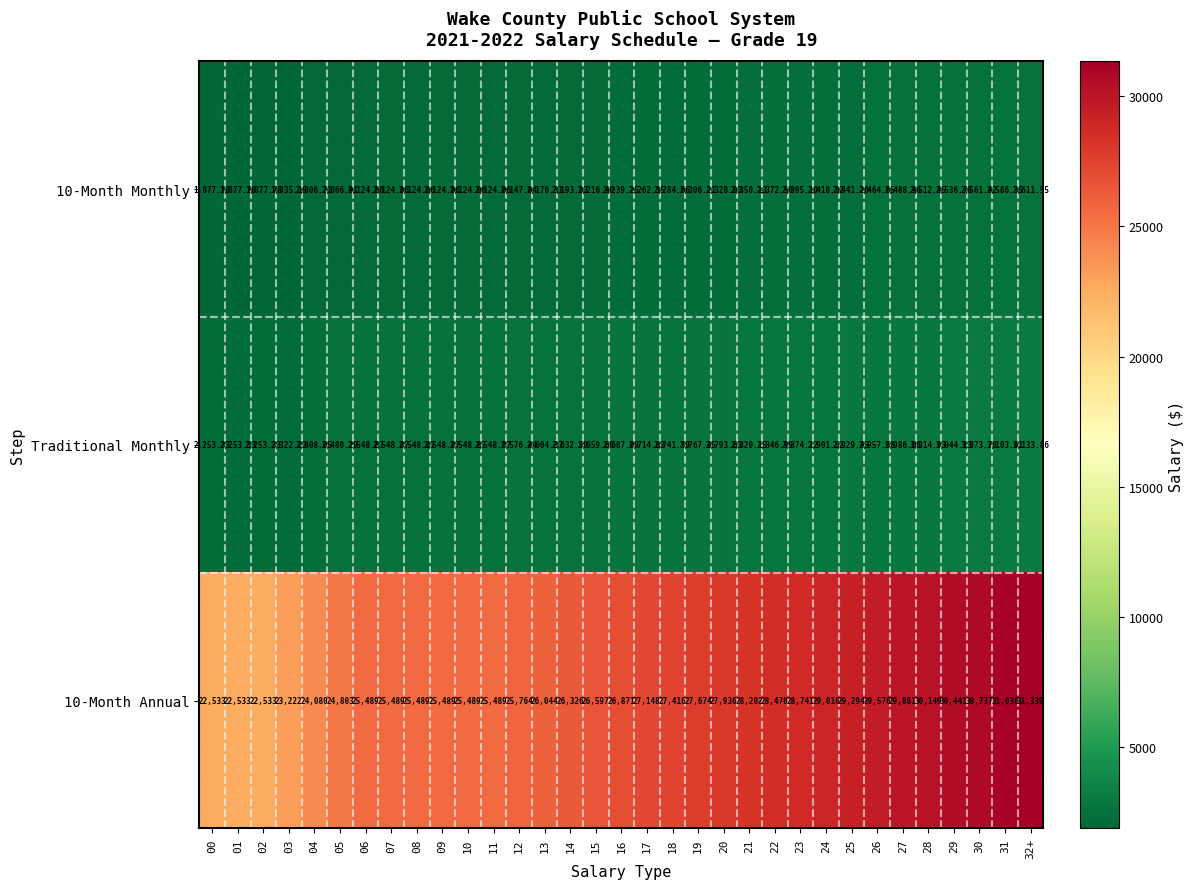

Is the value of Traditional Monthly at 26 greater than the value of 10-Month Annual at 11?

No